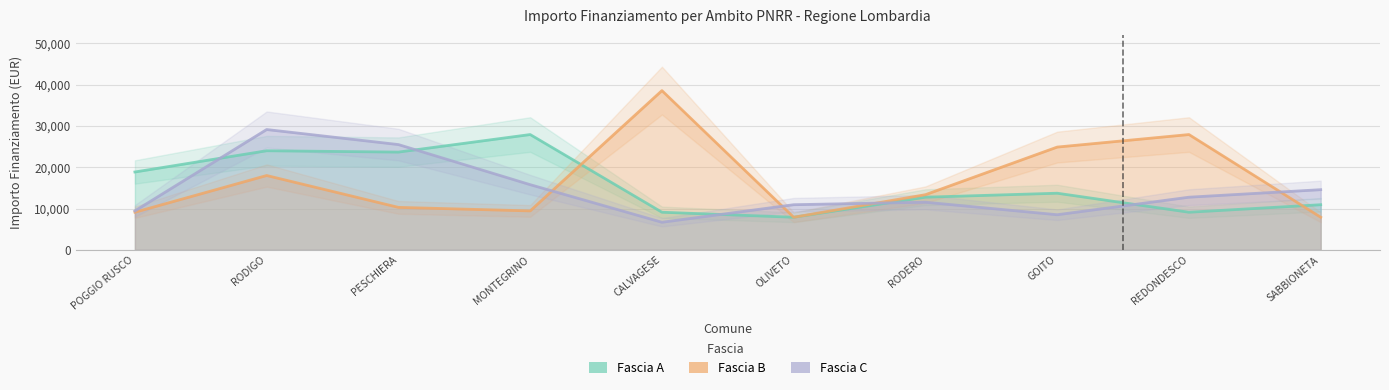

What are all the series names shown in the legend?

Fascia A, Fascia B, Fascia C